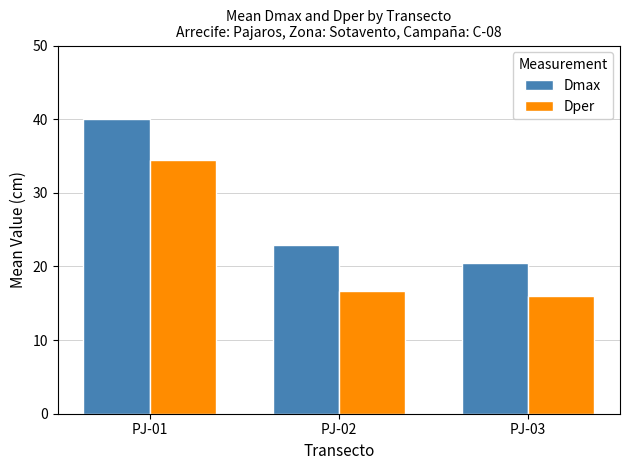

What are all the series names shown in the legend?

Dmax, Dper